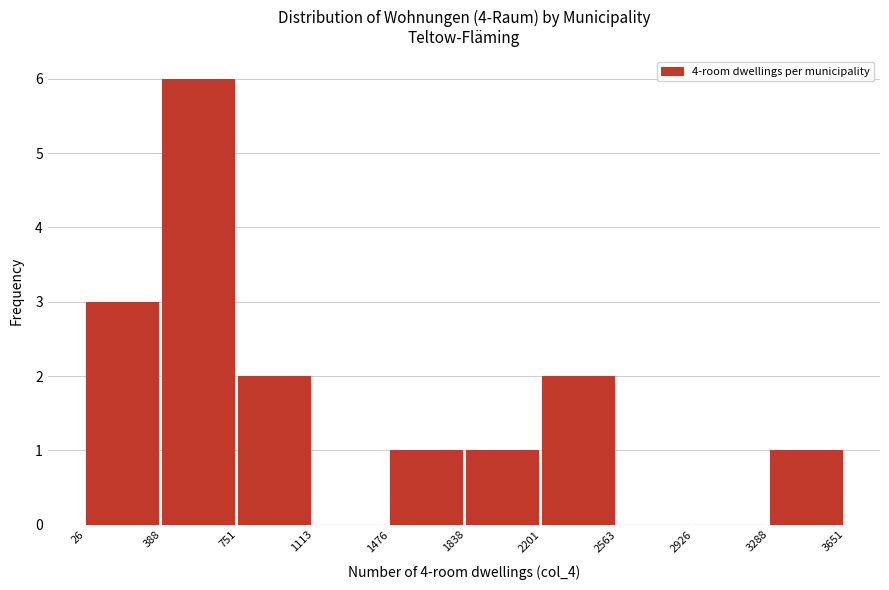

What is the height of the bar covering 2201 to 2563 on the x-axis? The values are not printed on the chart, so give them approximately, as read against the axis.

2